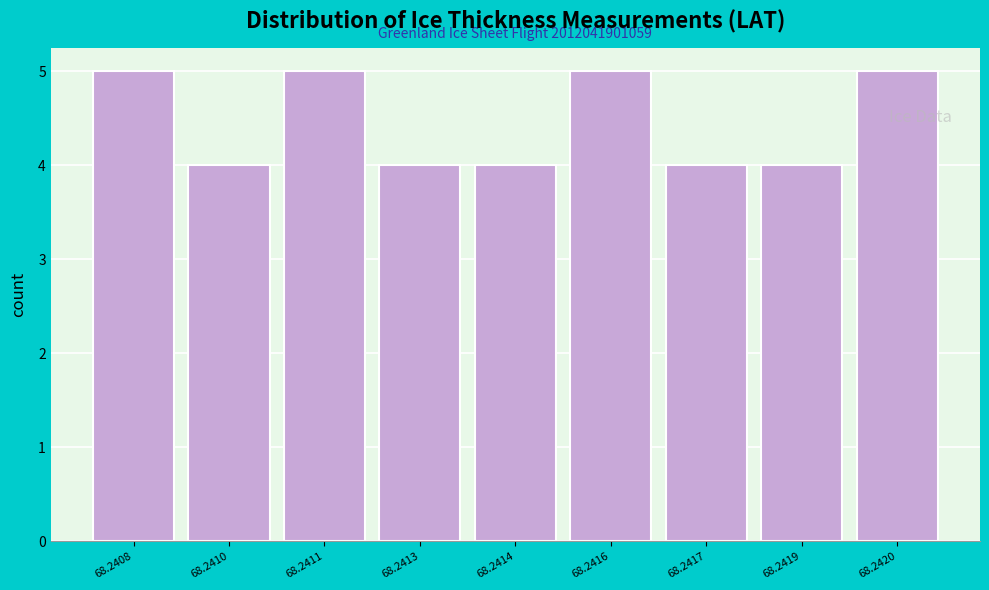

Reading right to left, extract all data points from this chart.

68.2420=5	68.2419=4	68.2417=4	68.2416=5	68.2414=4	68.2413=4	68.2411=5	68.2410=4	68.2408=5